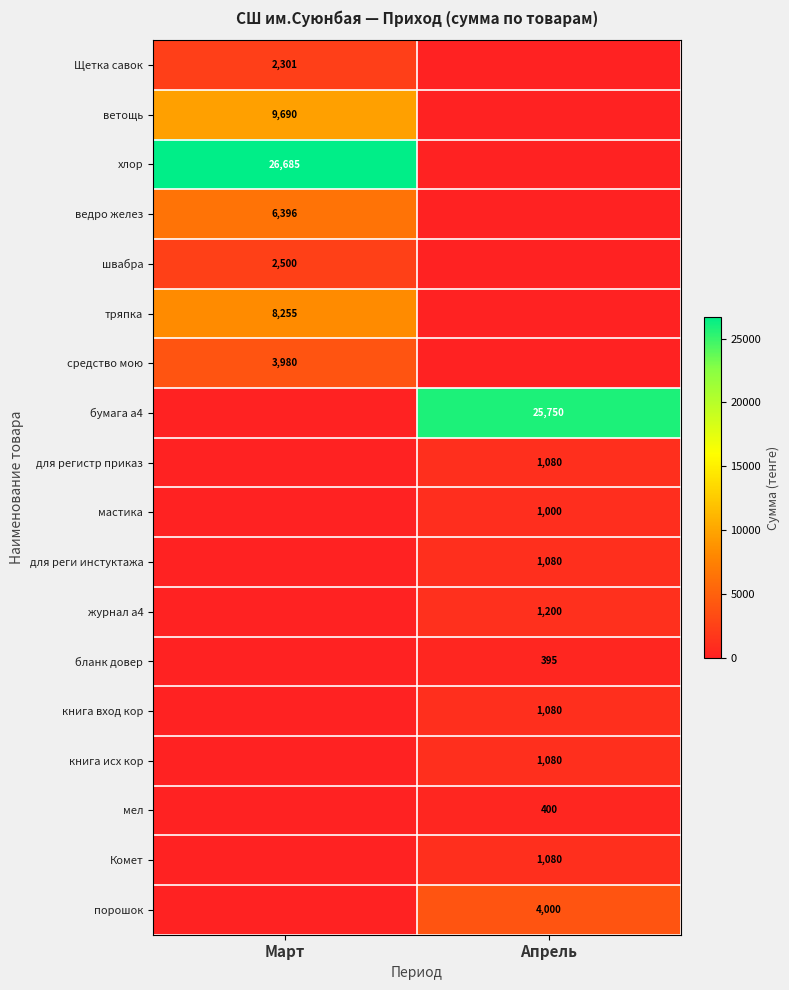

Is it true that Комет equals 1718 at Апрель?

False